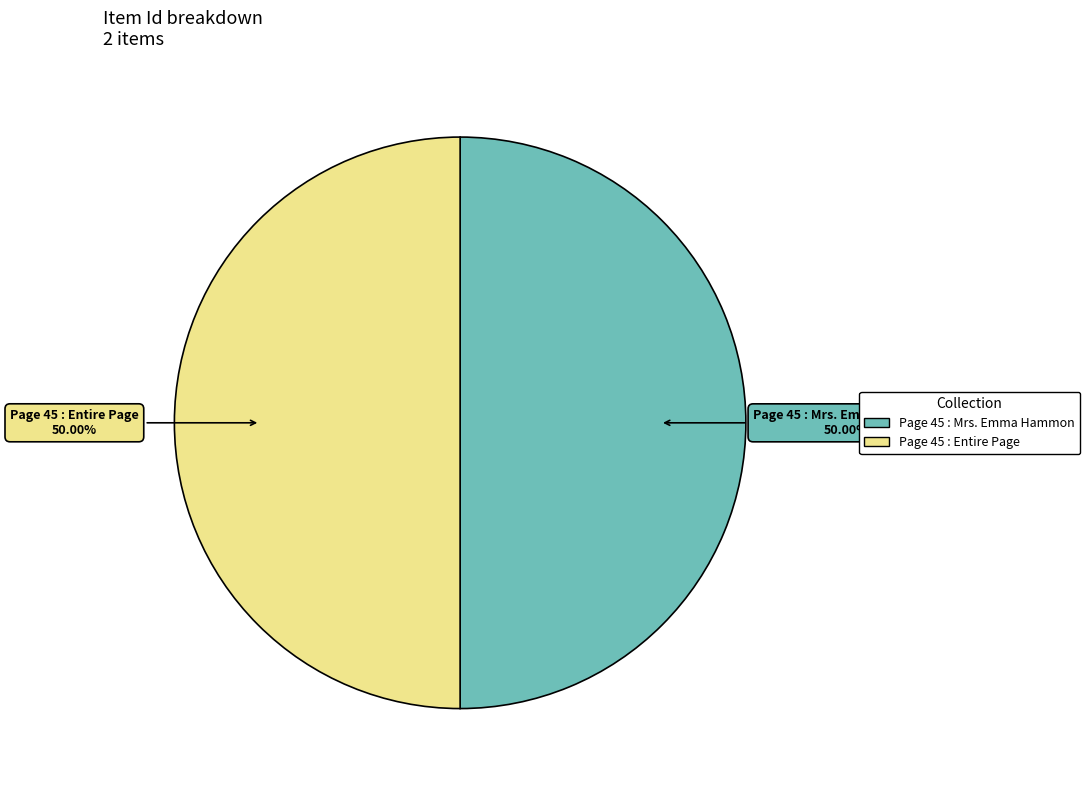

How many slices are in this pie chart?

2